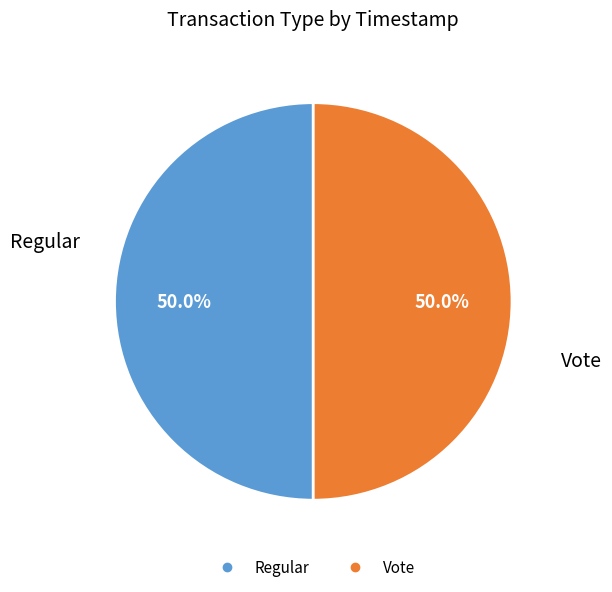

The Regular slice represents 57% of the pie. True or false?

False